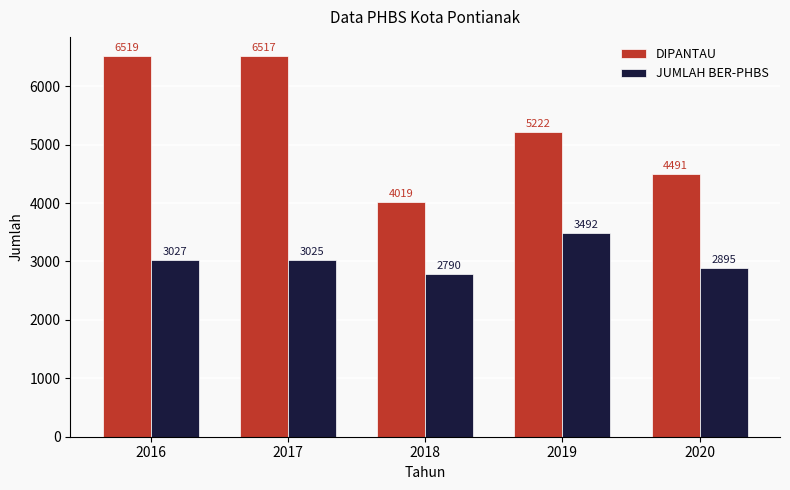

The value of DIPANTAU at 2019 is 9305. True or false?

False